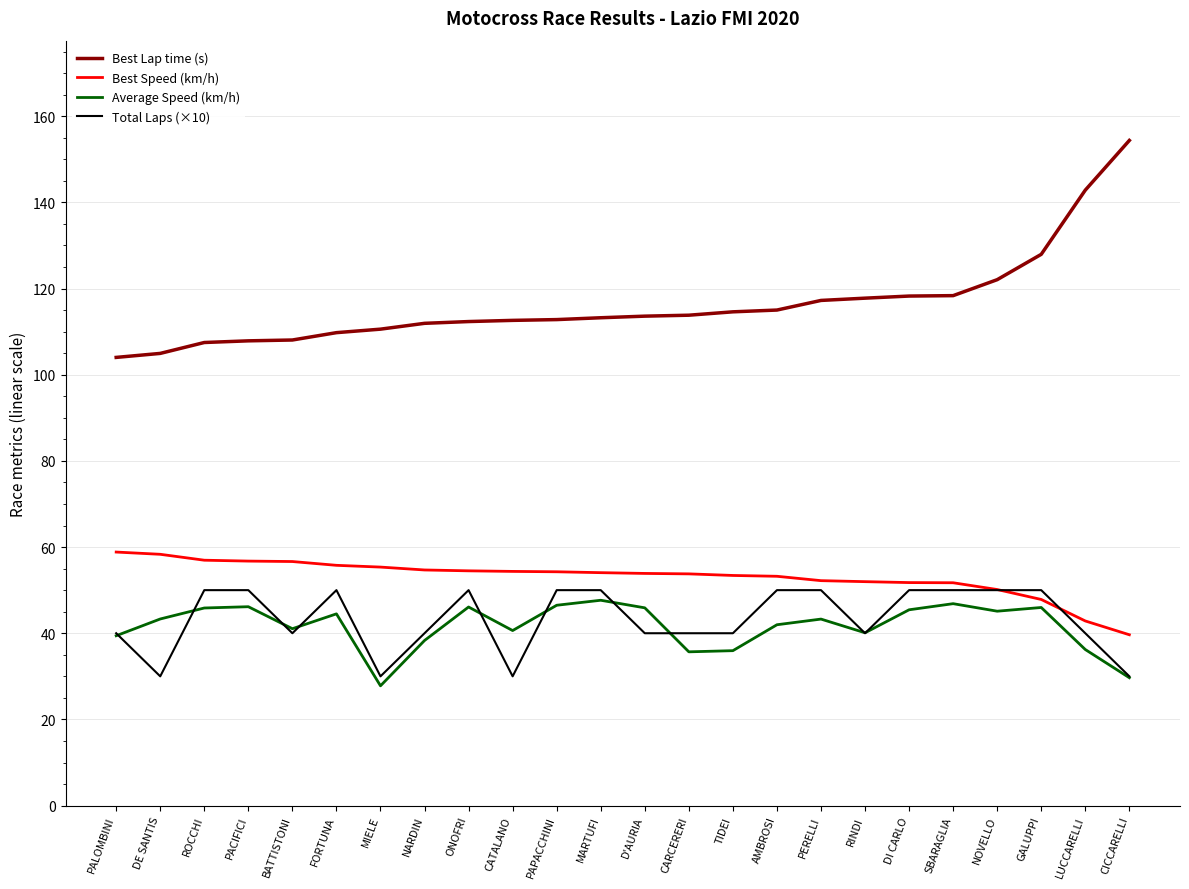

Does the chart display data point markers on the line(s)?

No